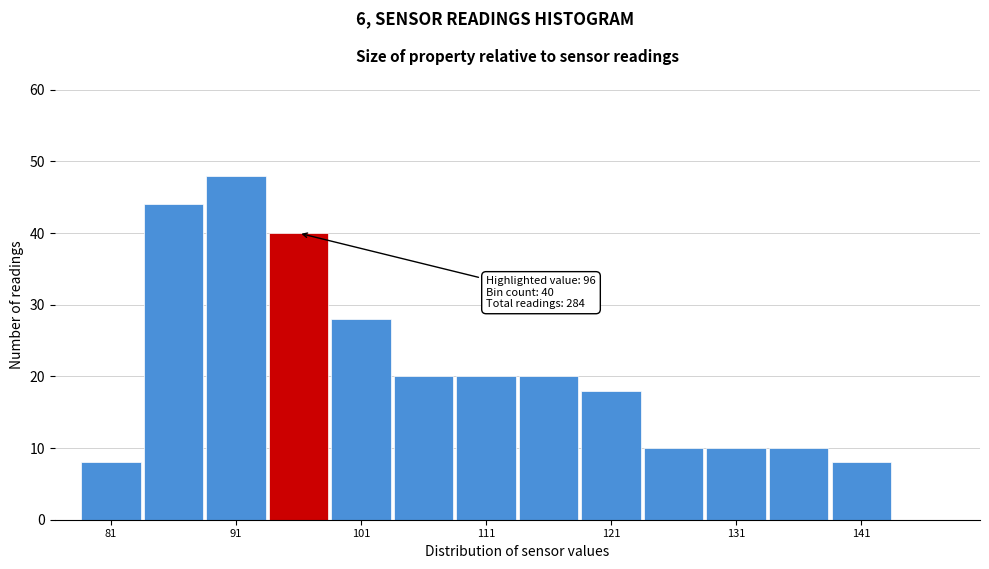

Which range on the x-axis has the tallest bar?

88.5 to 93.5